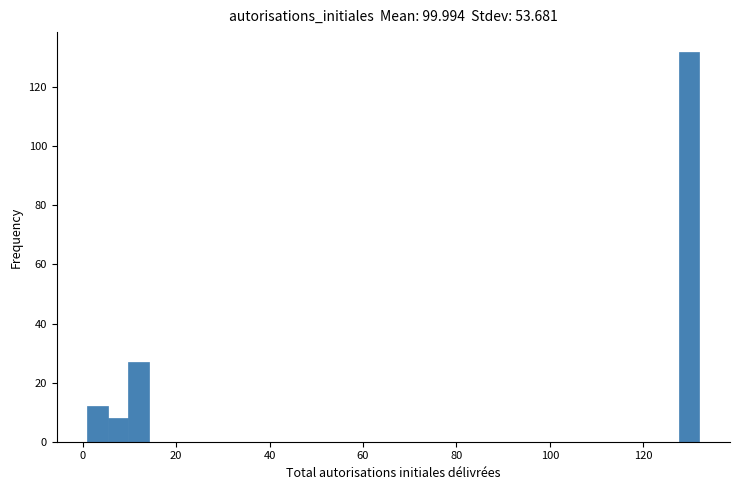

Read against the x-axis, roughly where is the centre of the tallest bar?

130